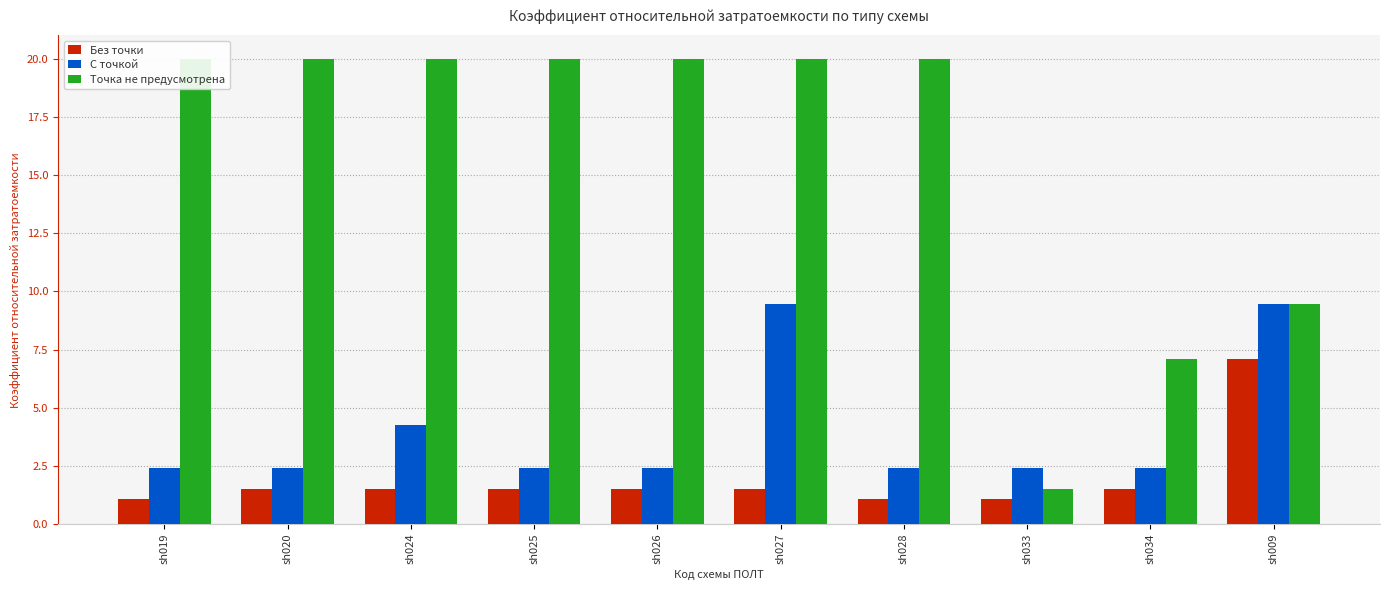

Is it true that Без точки equals 1.5 at sh024?

True